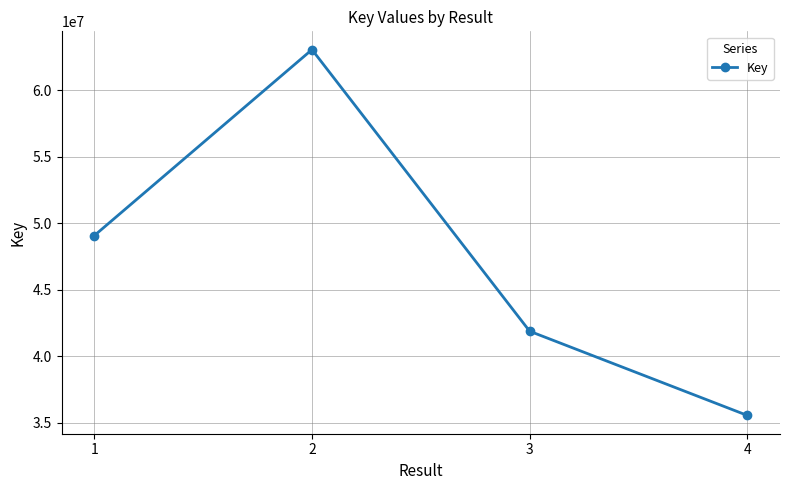

How many categories are shown in the chart?

4